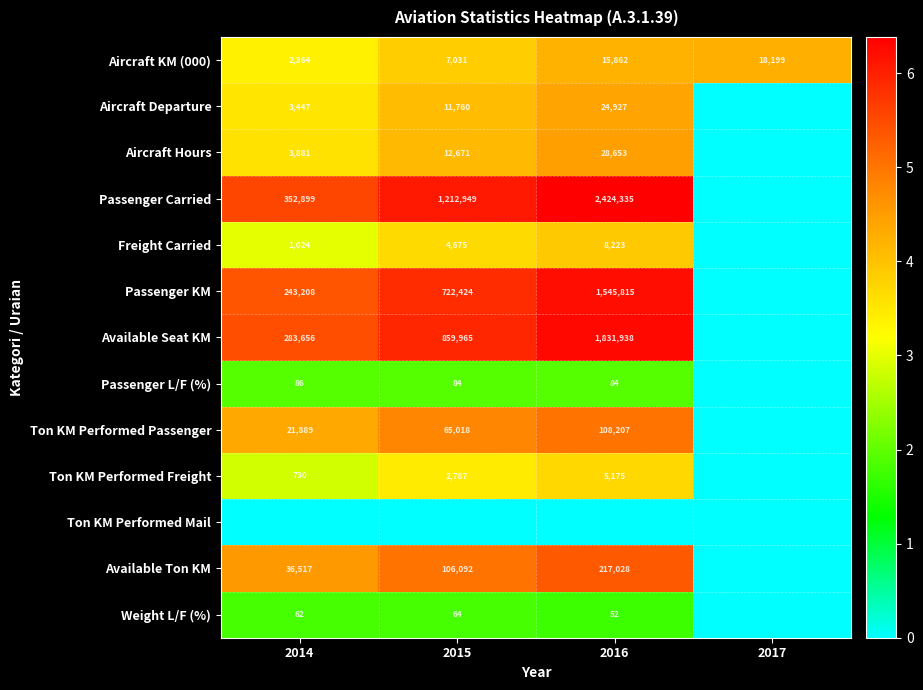

What is the sum of the Ton KM Performed Passenger values at 2016 and 2015?

173225